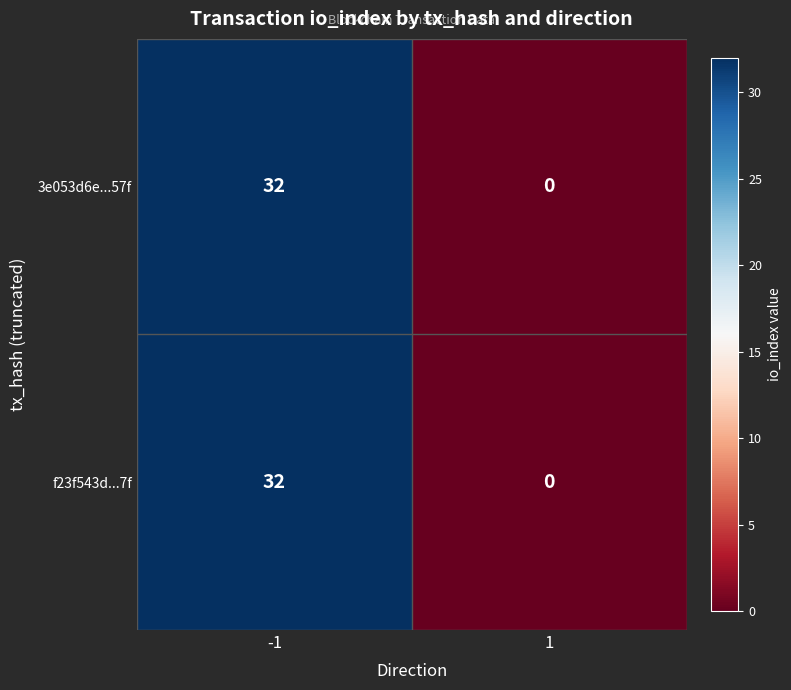

What value does the f23f543d...7f series have at -1, to the nearest 5?

30